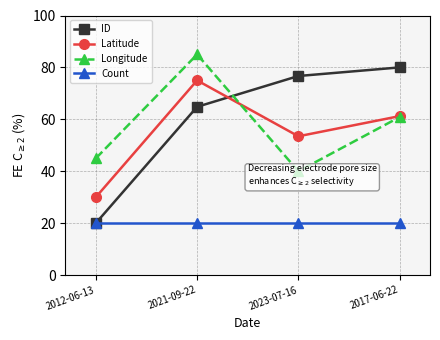

What is the difference between the second highest and minimum values in the ID series?

56.7